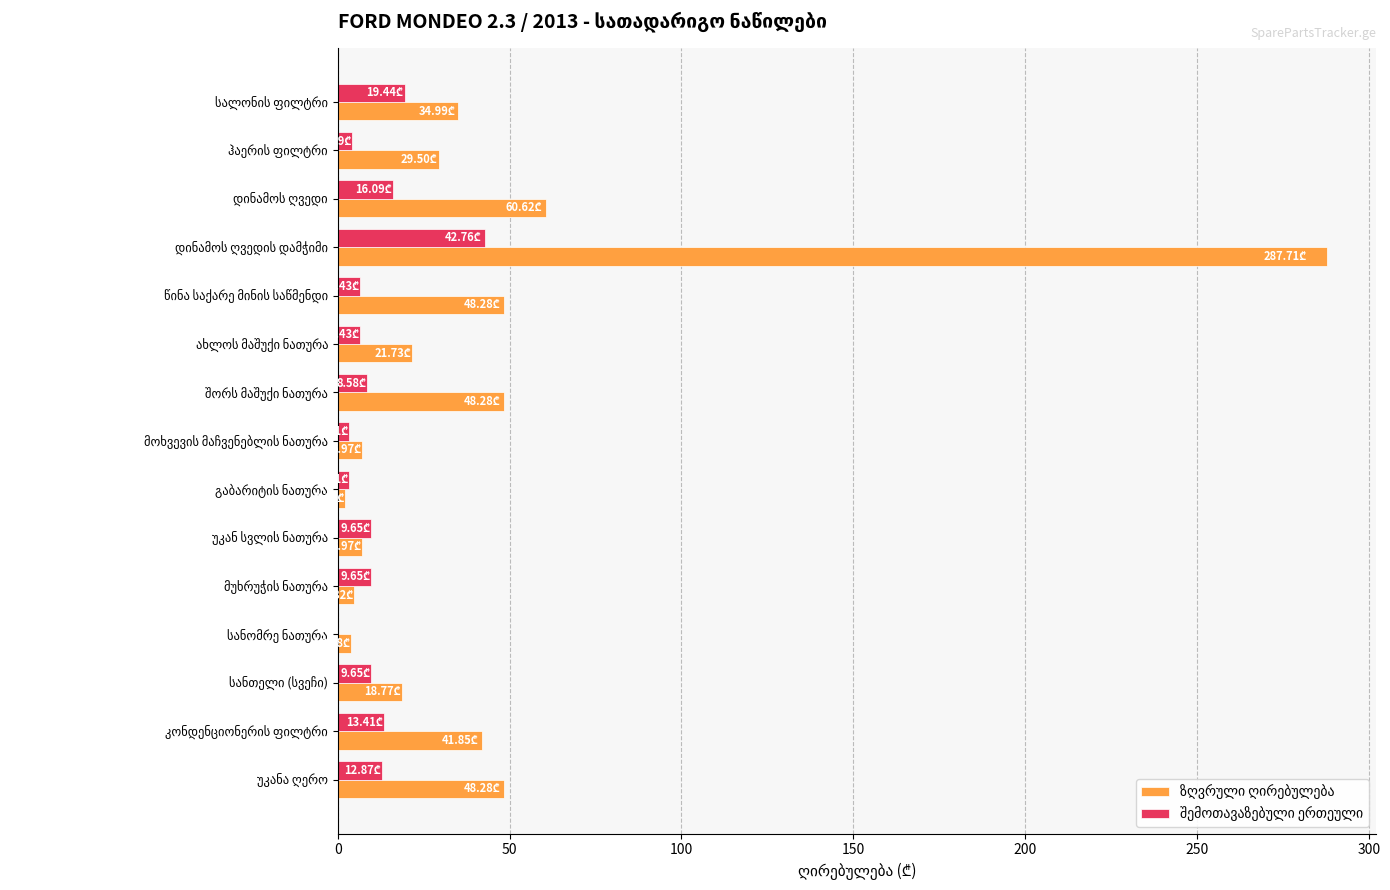

Count the number of categories in the chart.

15